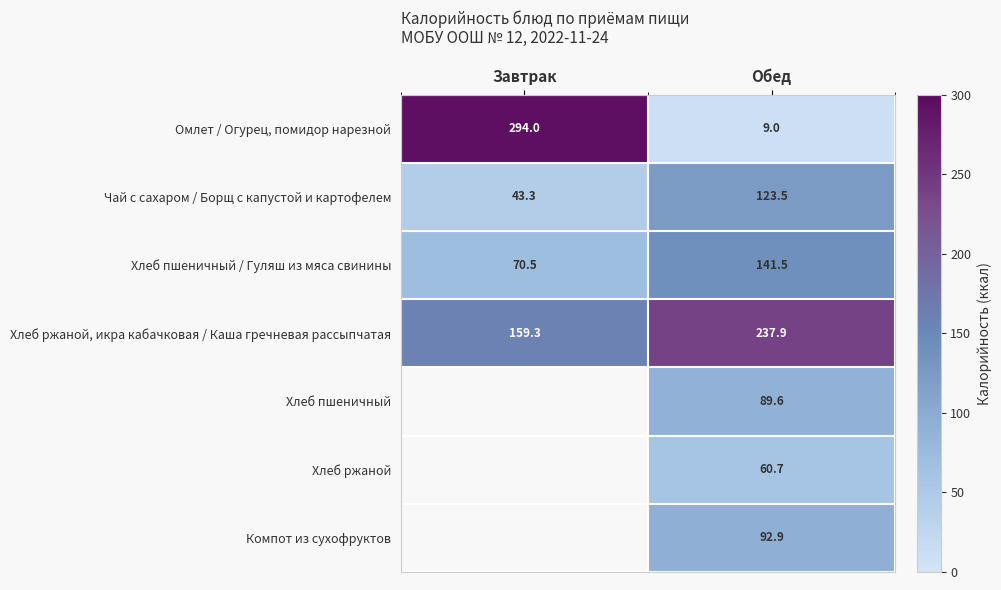

Which category has the highest value in the Хлеб пшеничный / Гуляш из мяса свинины series?

Обед